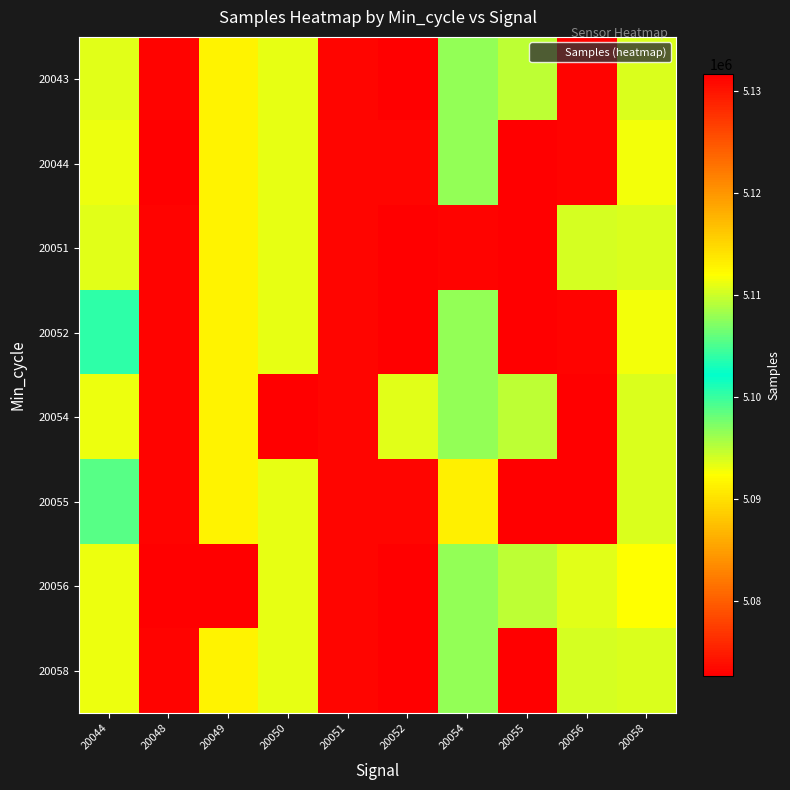

At which category is the sum across all series the highest?

20048